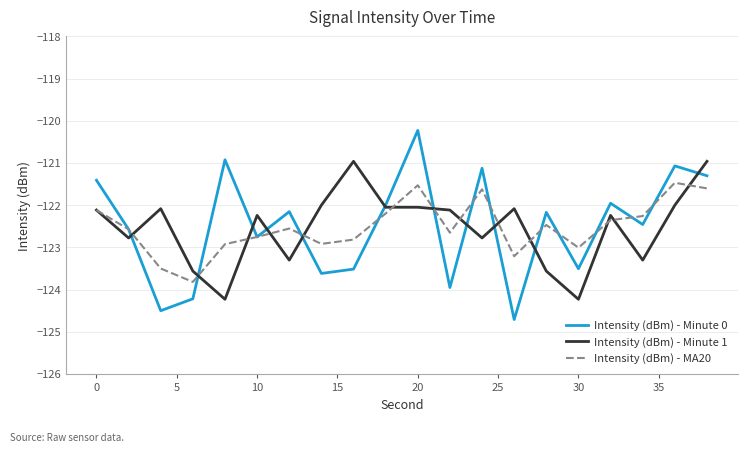

What is the minimum value for Intensity (dBm) - Minute 0?

-124.7